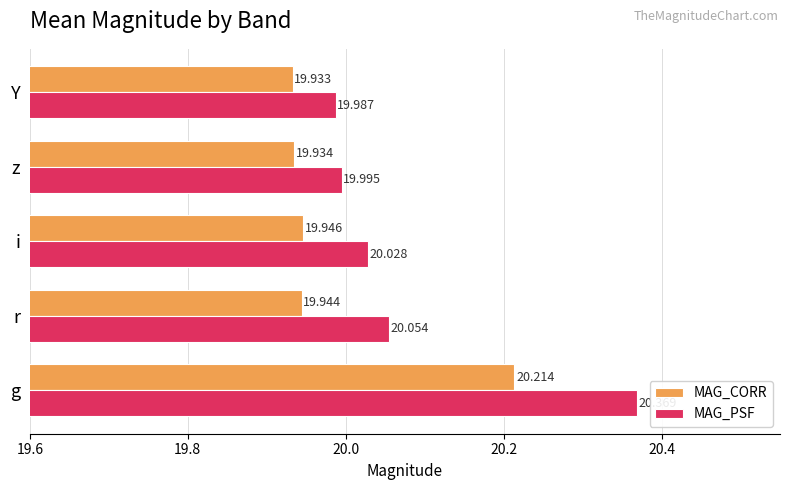

Rank the series at z from highest to lowest value.

MAG_PSF, MAG_CORR